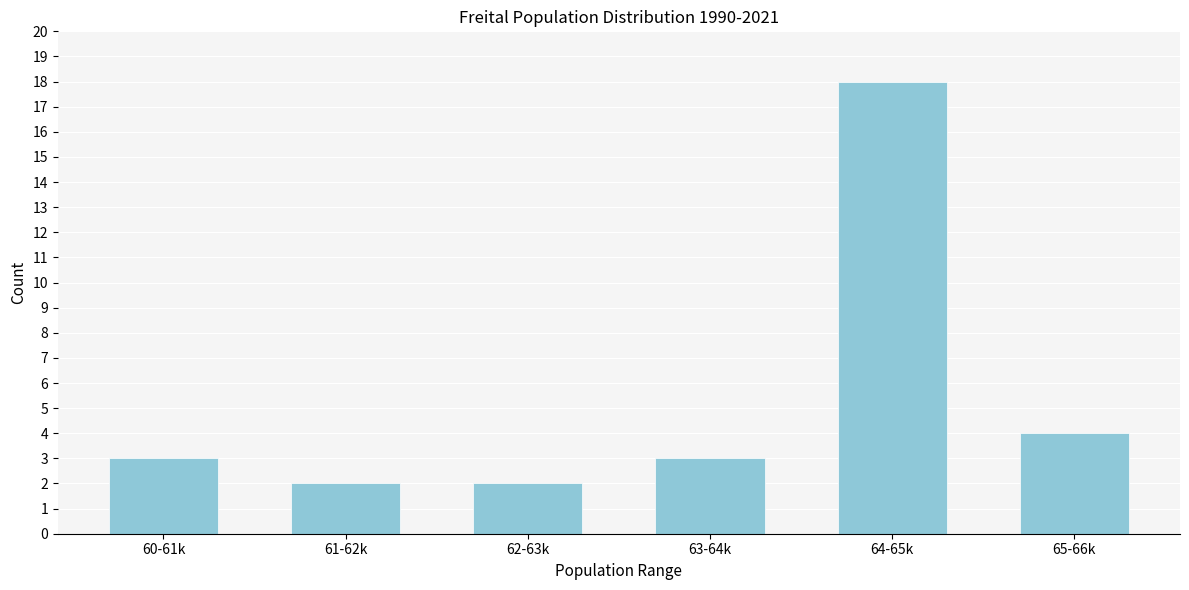

Reading right to left, what are all the values shown in this chart?

4	18	3	2	2	3